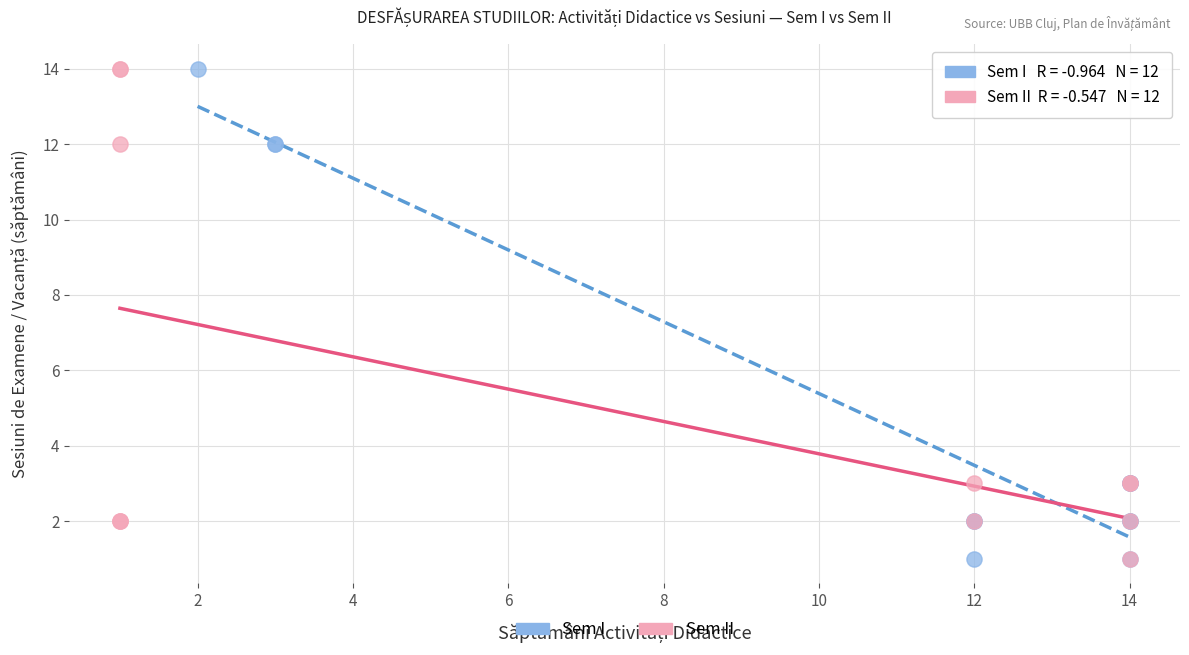

What are all the series names shown in the legend?

Sem I, Sem II